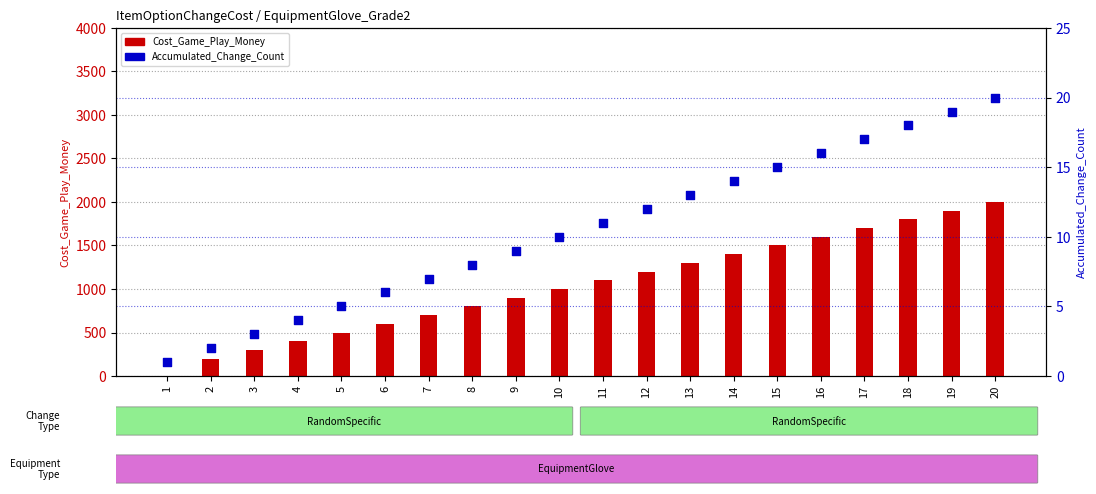

At how many categories does at least one series exceed 28?

19